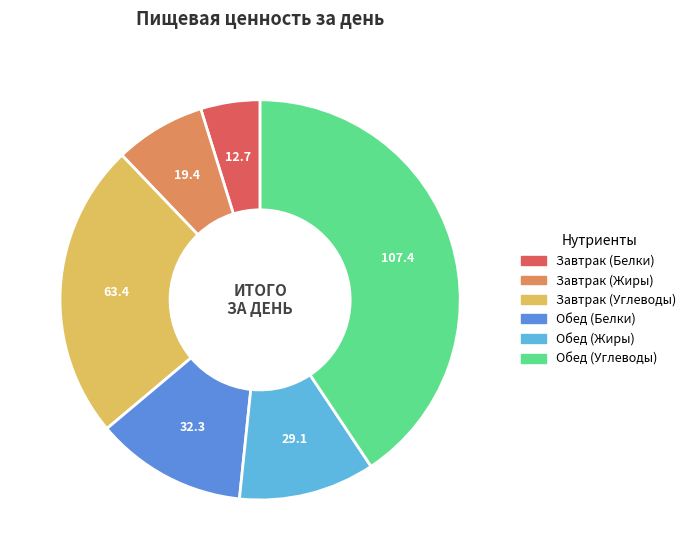

Combined, do Обед (Углеводы) and Обед (Жиры) account for over 50%?

Yes